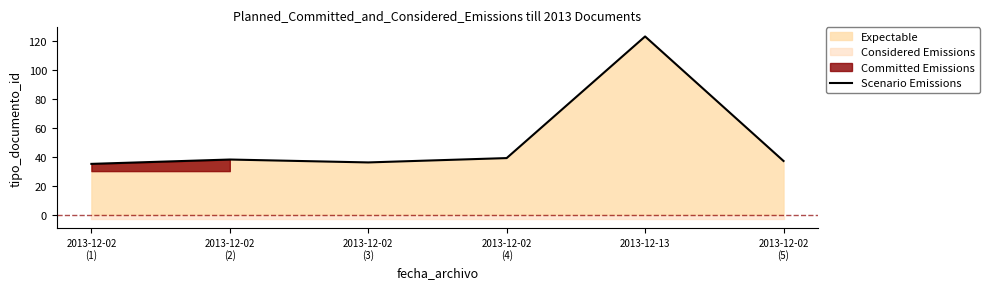

What is the difference between the maximum and minimum values?

88